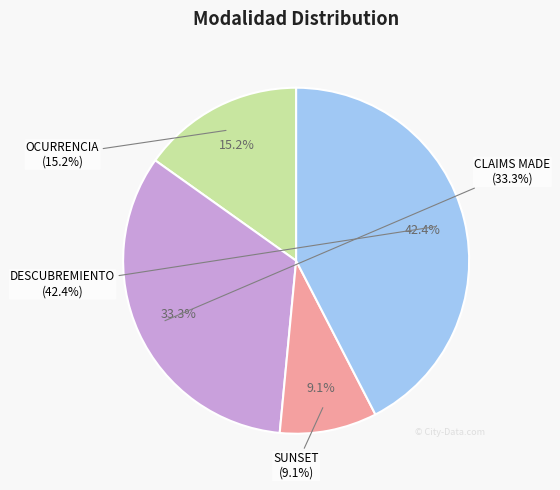

Which slice is the smallest?

SUNSET